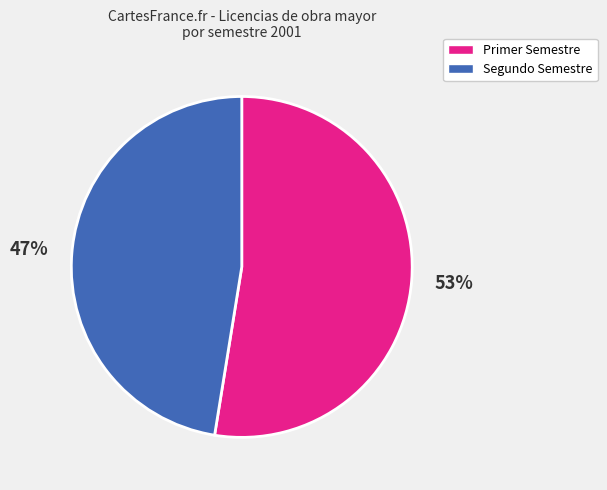

To the nearest percent, what is the average slice percentage?

50%